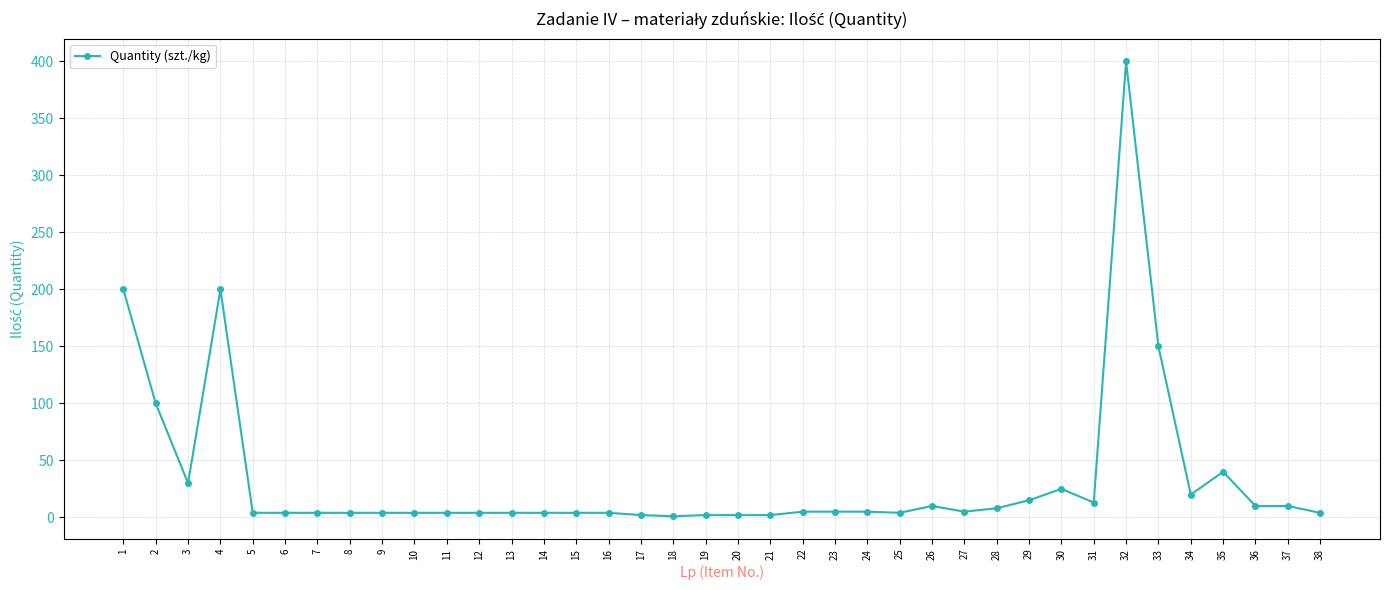

What is the sum of all values?

1316